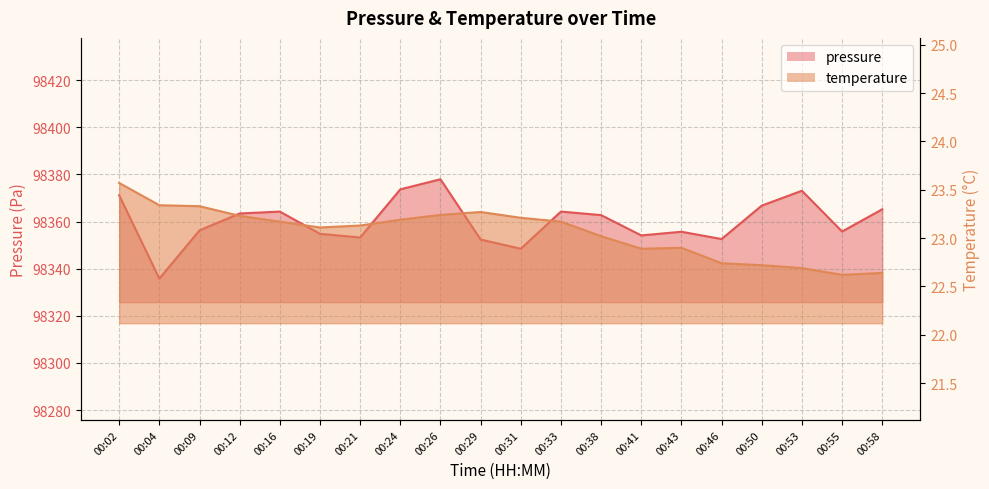

At 00:38, list the series in order from largest to smallest.

pressure, temperature